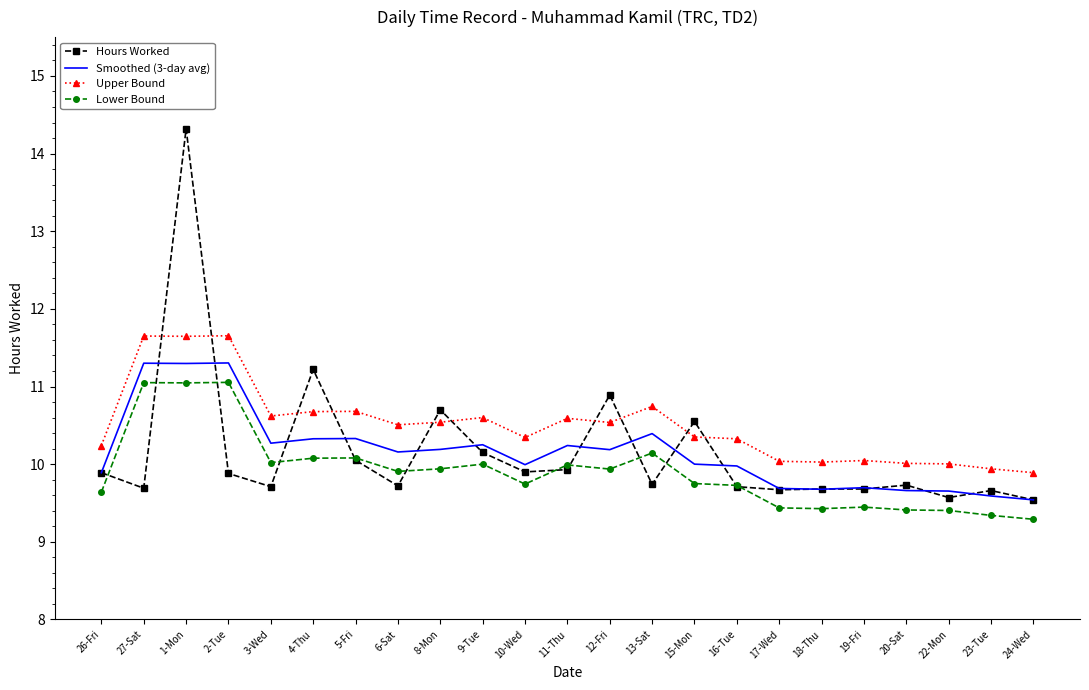

Which series has the largest total across all categories?

Upper Bound